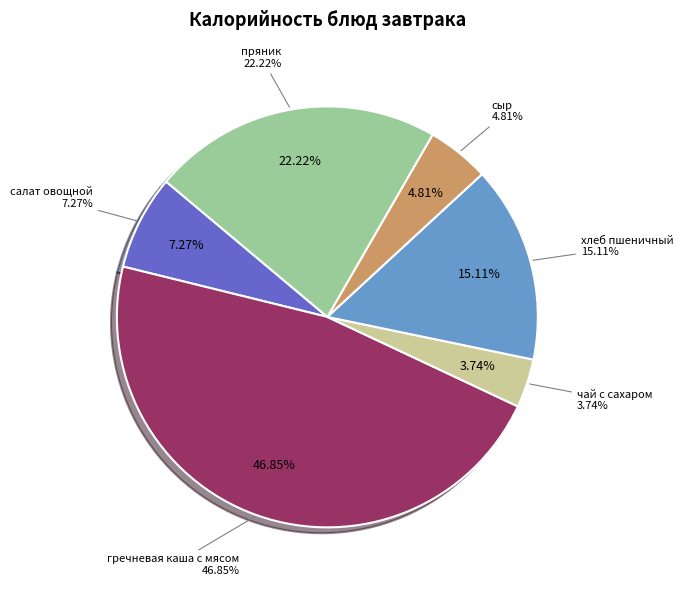

The гречневая каша с мясом slice represents 47% of the pie. True or false?

True